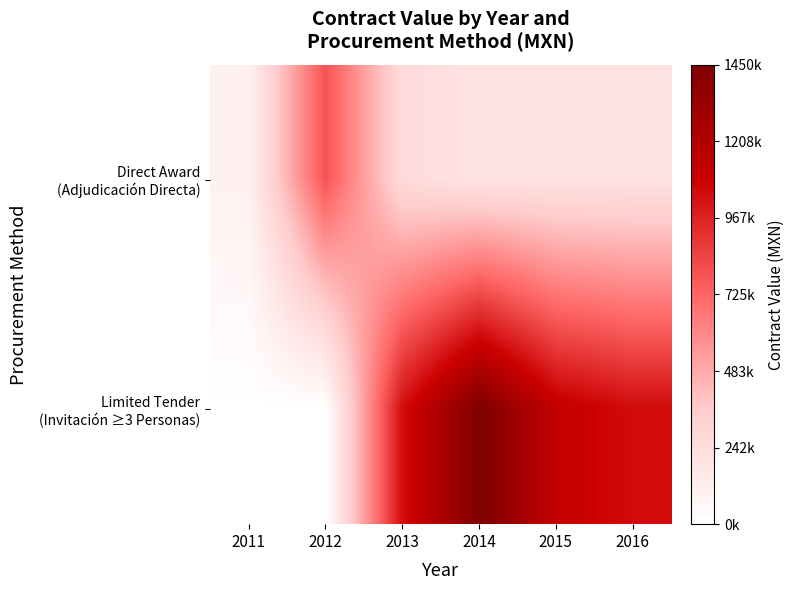

At which category is the sum across all series the highest?

2014